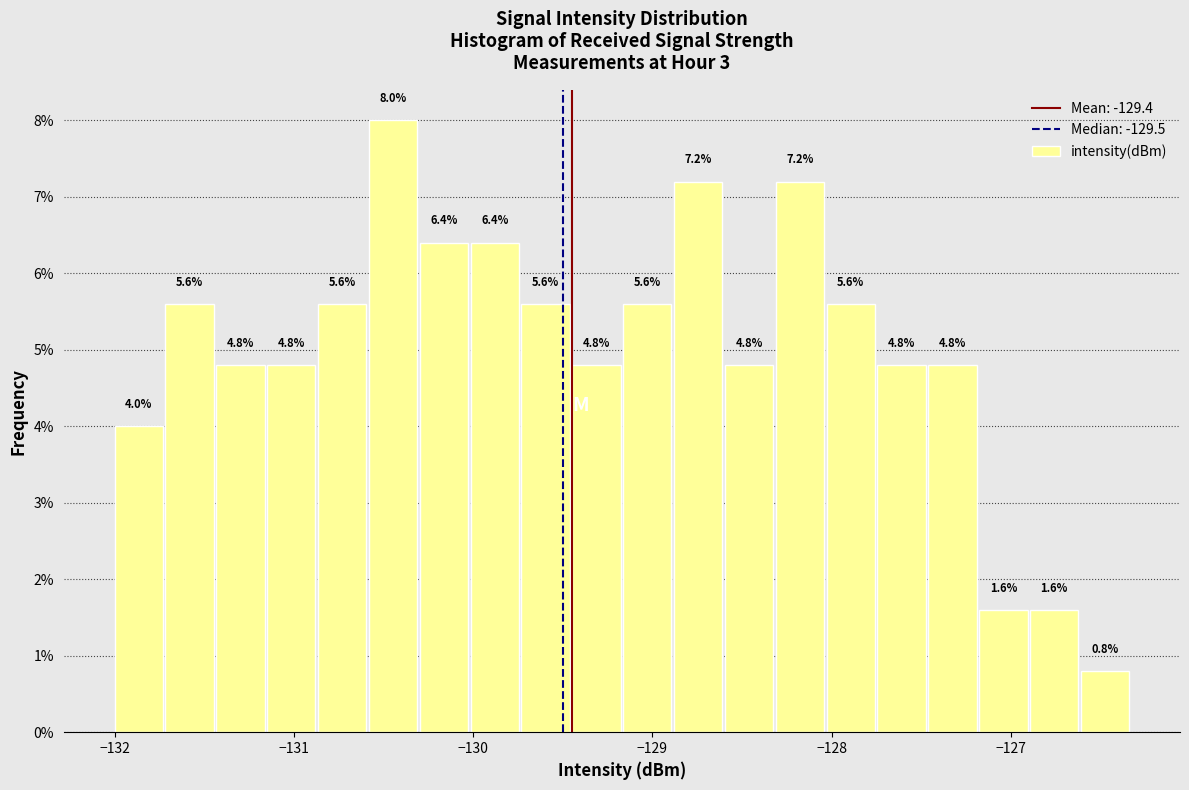

Read against the x-axis, roughly where is the centre of the tallest bar?

-130.4